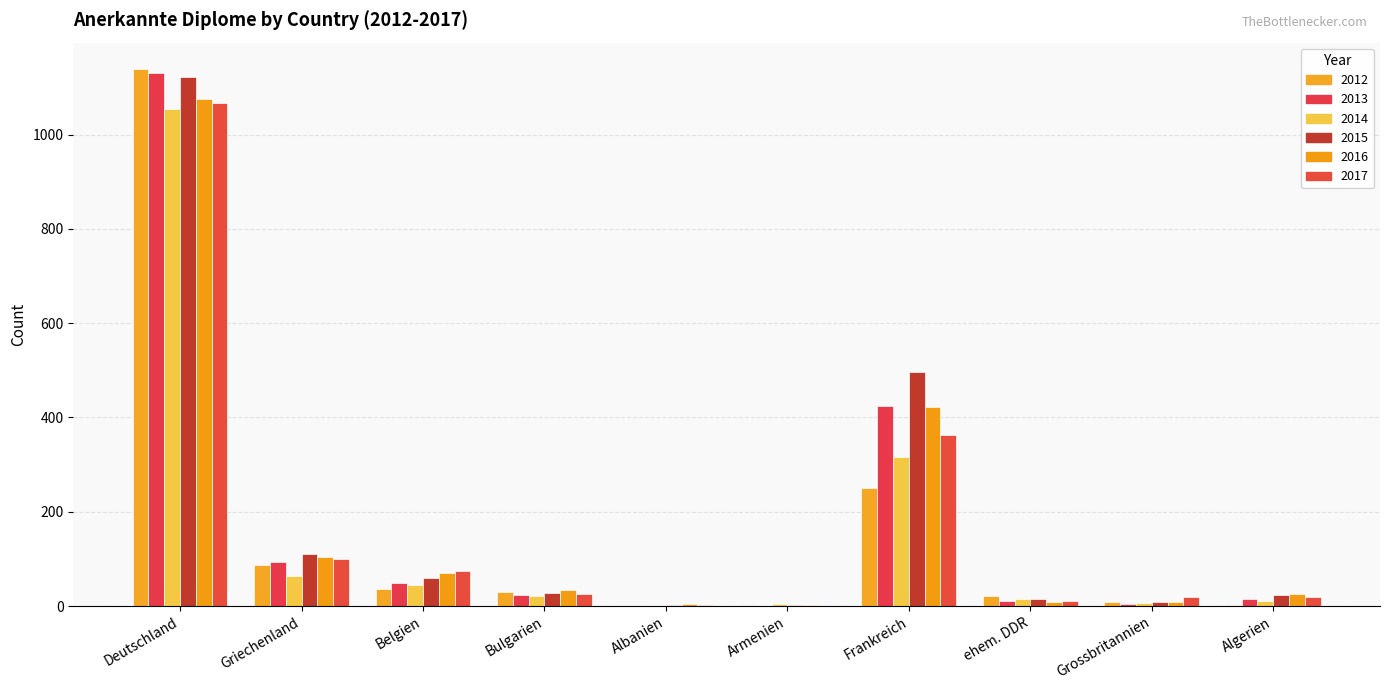

How many series are shown in this chart?

6